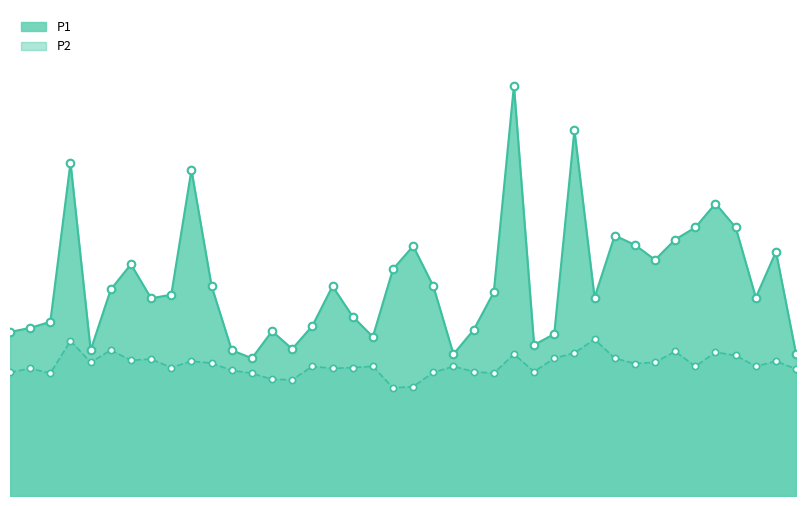

What are all the series names shown in the legend?

P1, P2